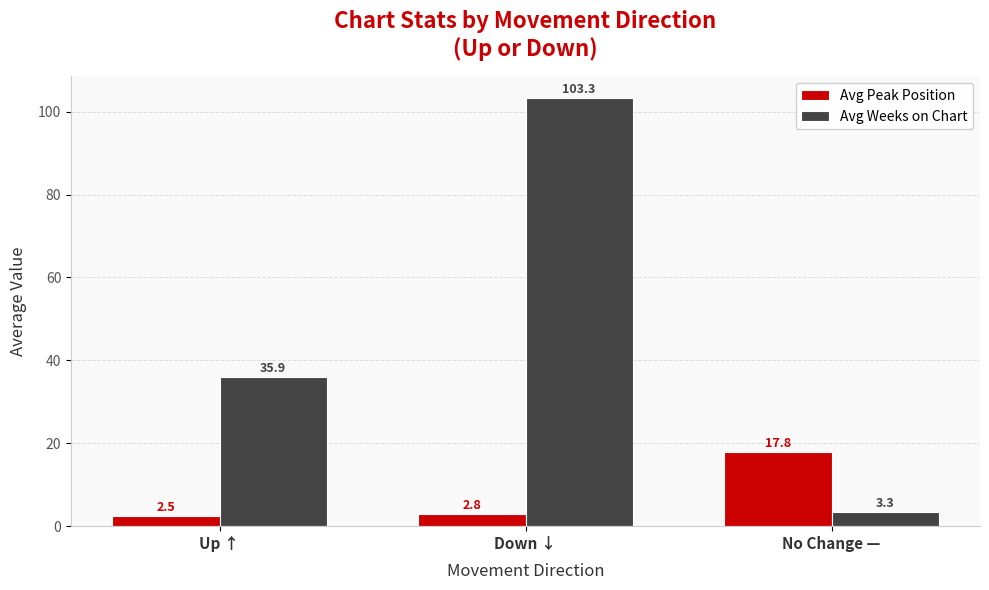

What position from the left is No Change —?

3